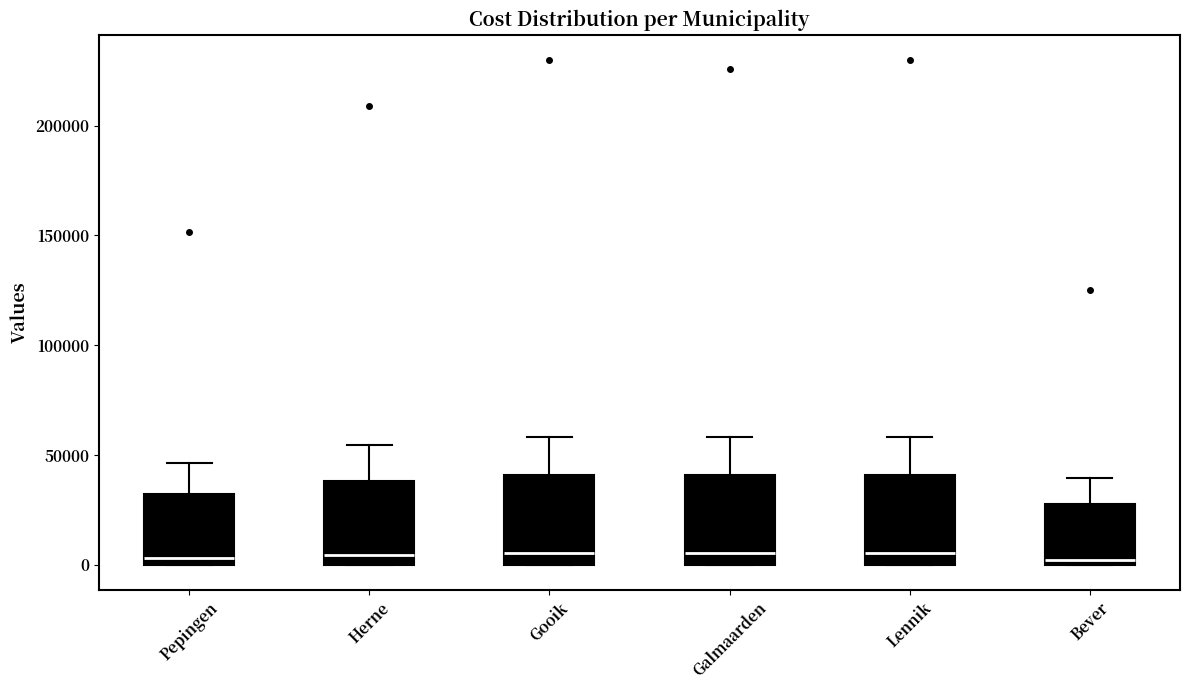

Where is the upper edge of the box for Lennik on the y-axis? The values are not printed on the chart, so give them approximately, as read against the axis.

40000